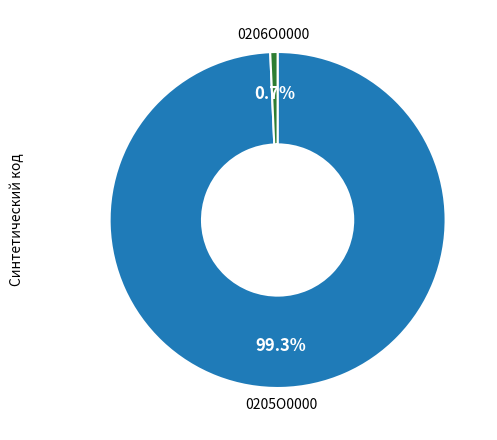

Is there any slice that represents more than half of the pie?

Yes